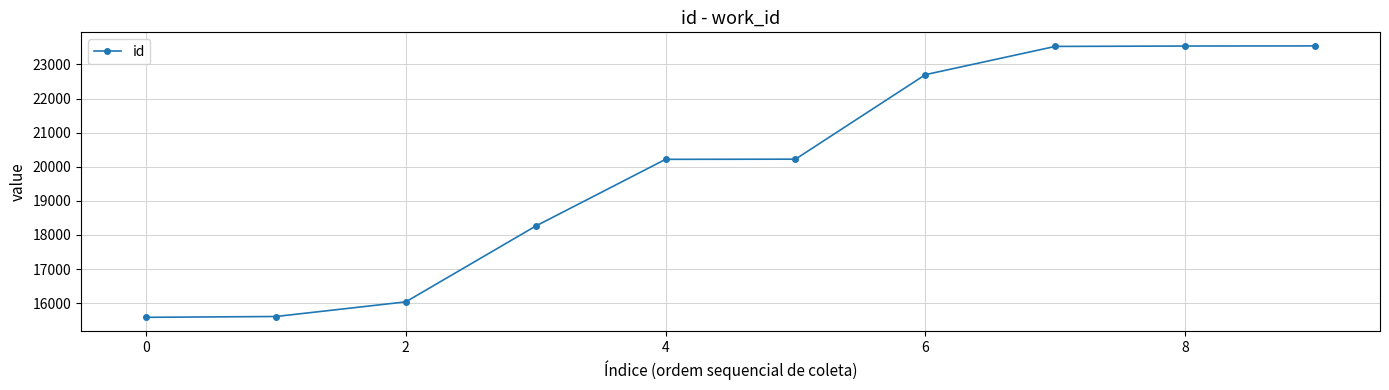

What is the maximum value shown in the chart?

23542